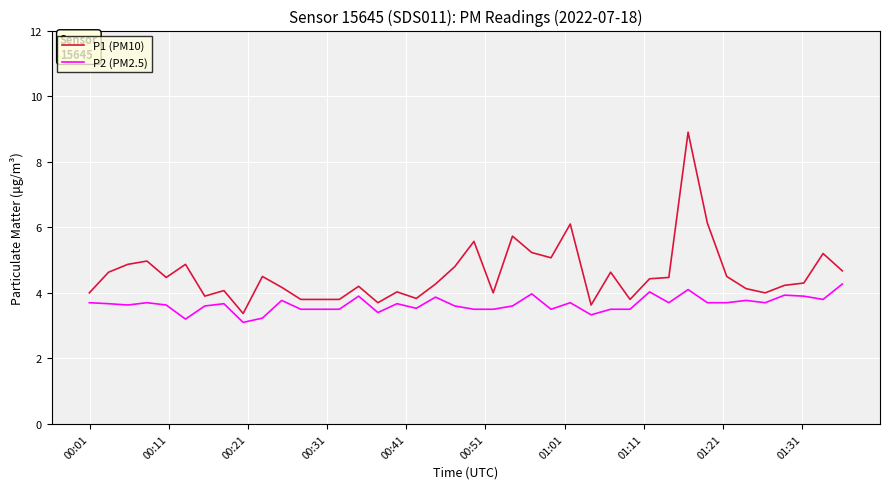

What is the highest value of the P1 (PM10) series?

8.9